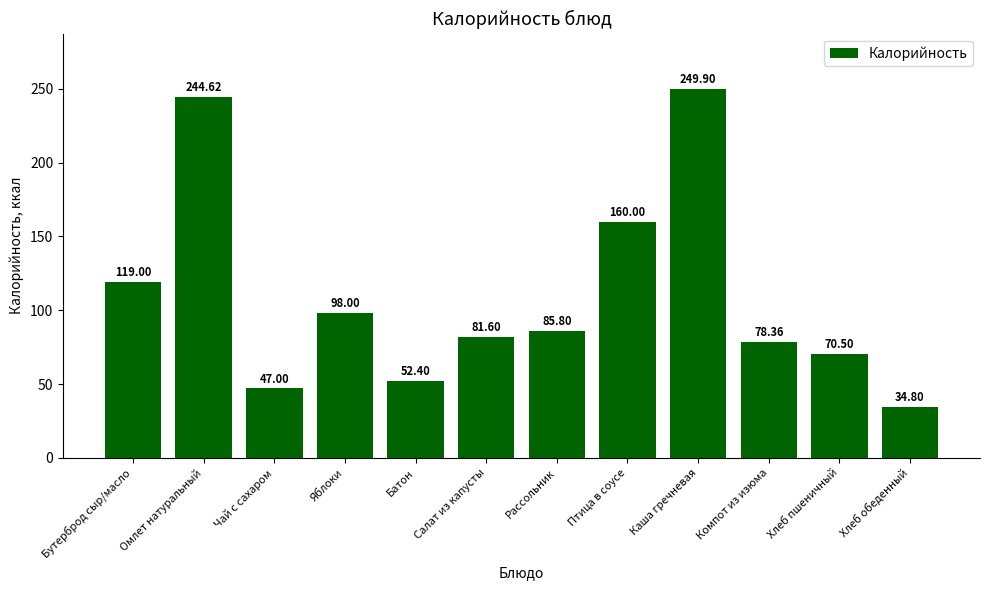

Is it true that the value at Чай с сахаром is 47.0?

True